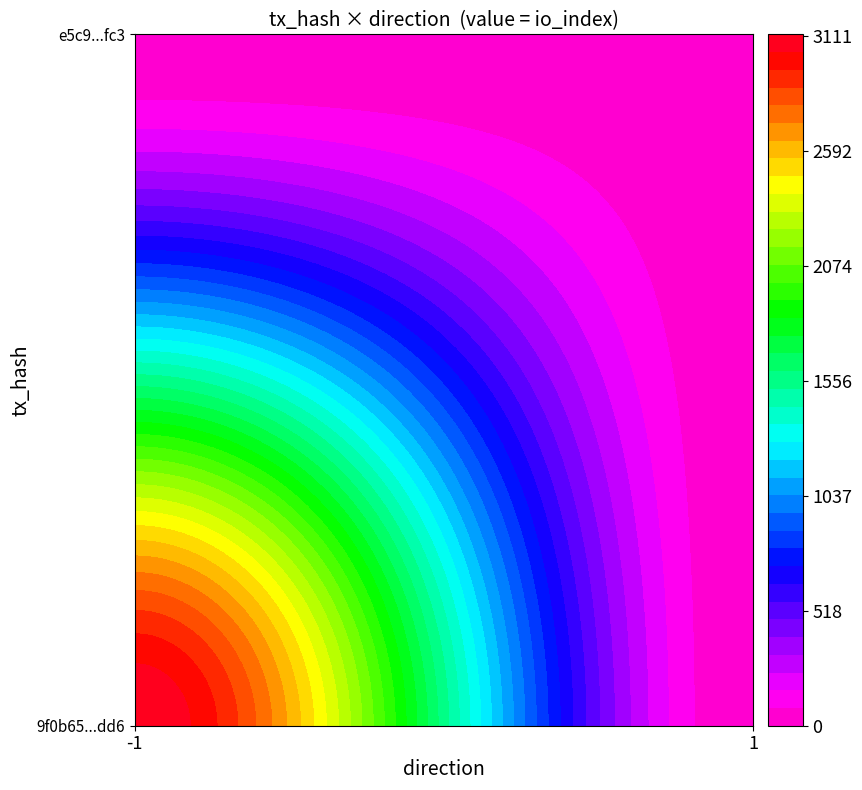

Reading left to right, extract all data points from this chart.

9f0b65c2985581881137e1778a660e4eedb7dd6: -1	3111
e5c9163b4742cc17abe82b081158da2e979ffc3: 1	20